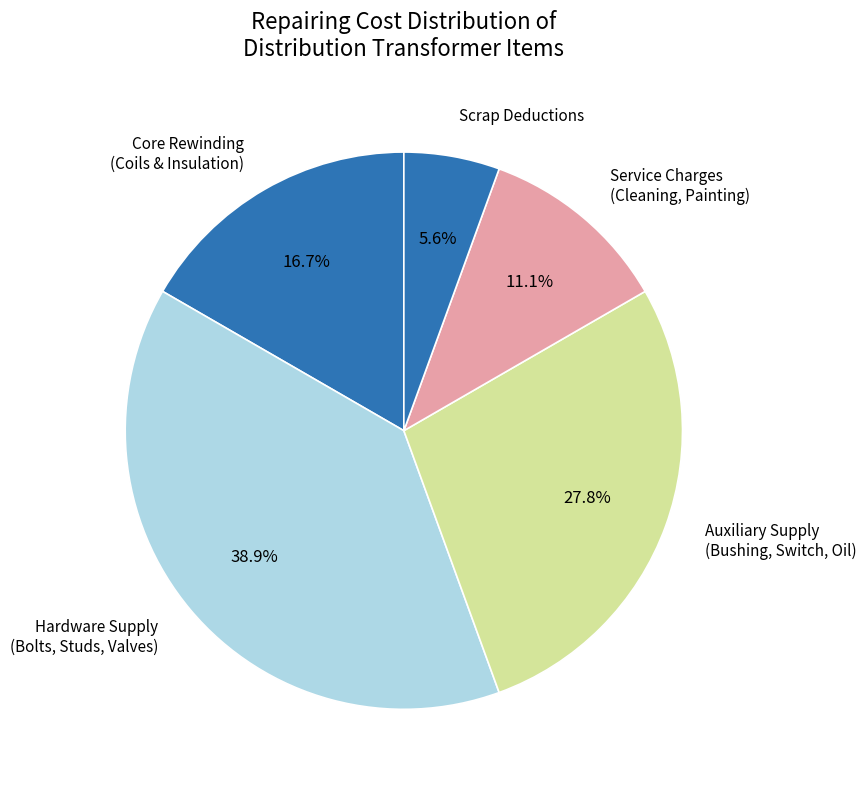

Does any single category account for the majority?

No